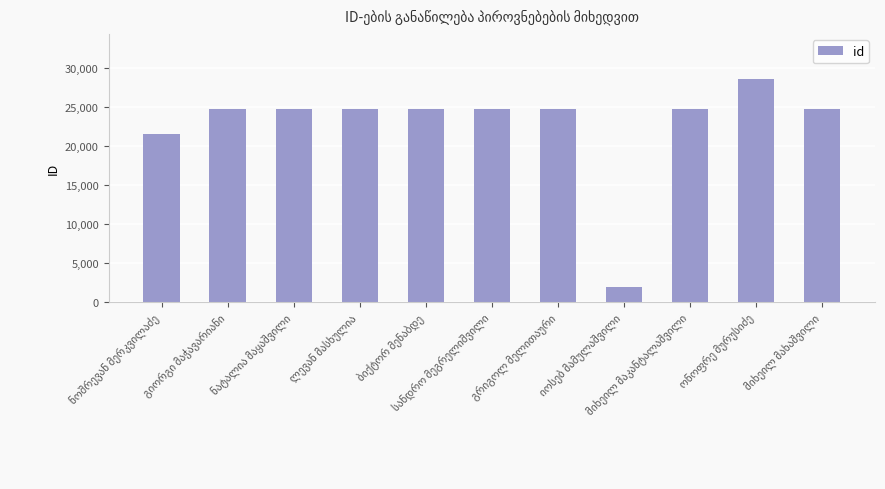

What is the maximum value shown in the chart?

28639